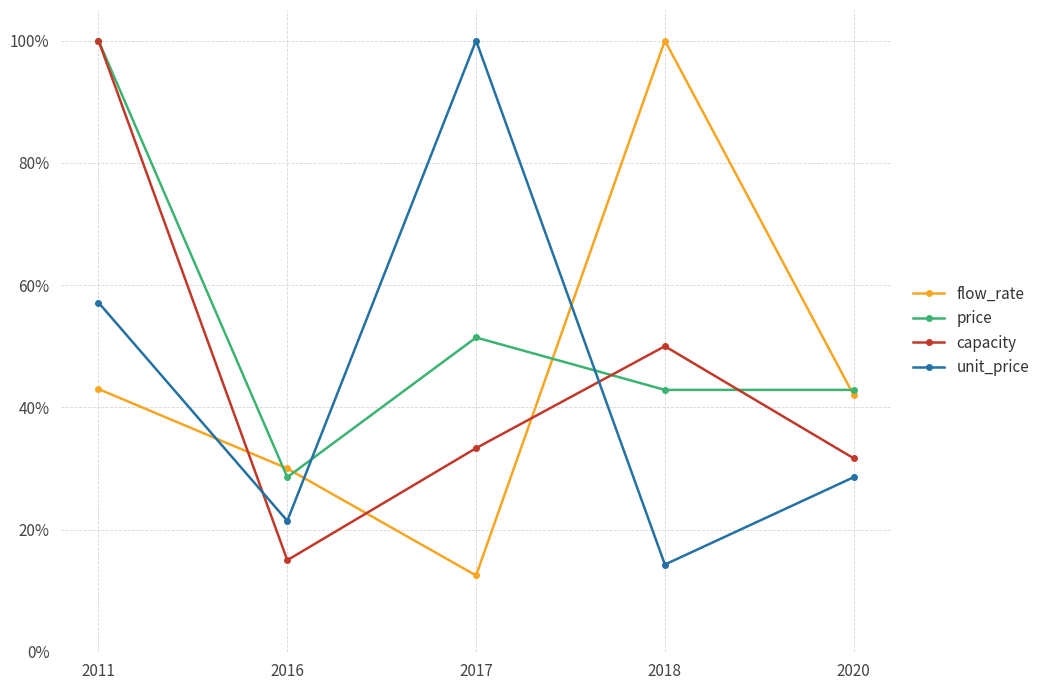

What is the lowest value of the flow_rate series?

0.1